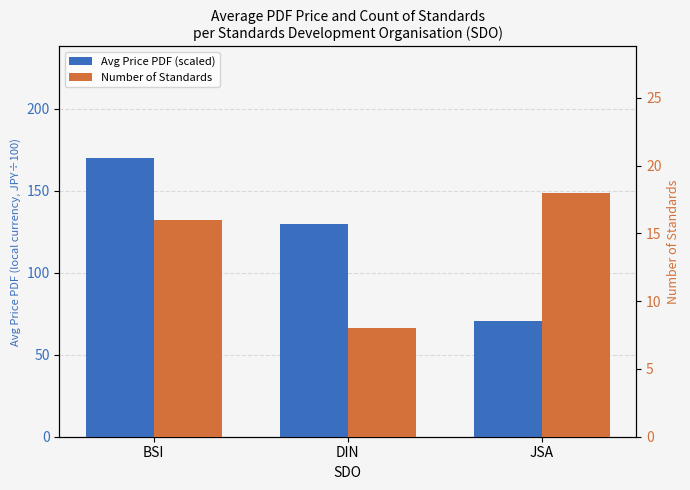

How many bars are there in each group?

2